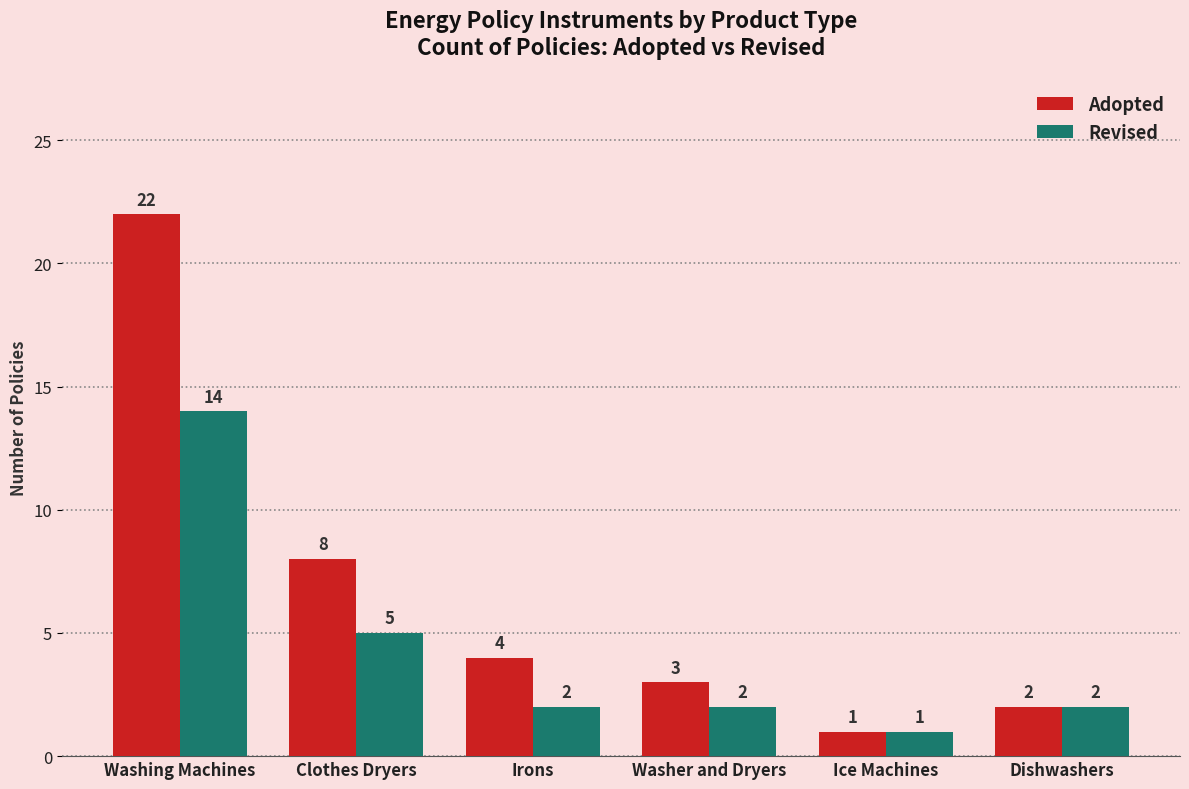

Is it true that Revised equals 0 at Ice Machines?

False